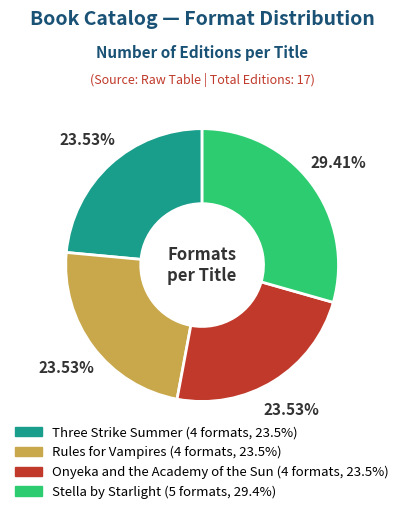

What is the ratio of the value at Onyeka and the Academy of the Sun to the value at Rules for Vampires?

1.0